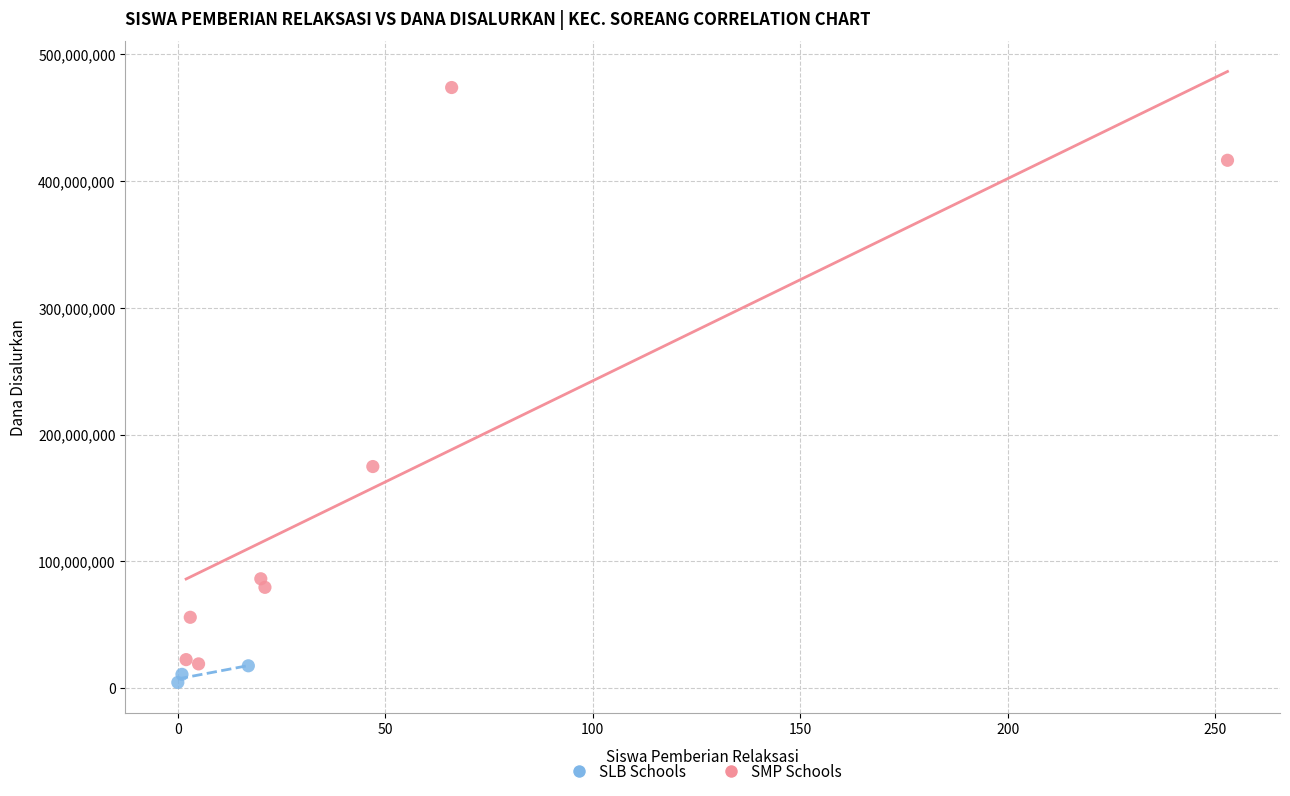

Which series contains the highest Y value?

SMP Schools